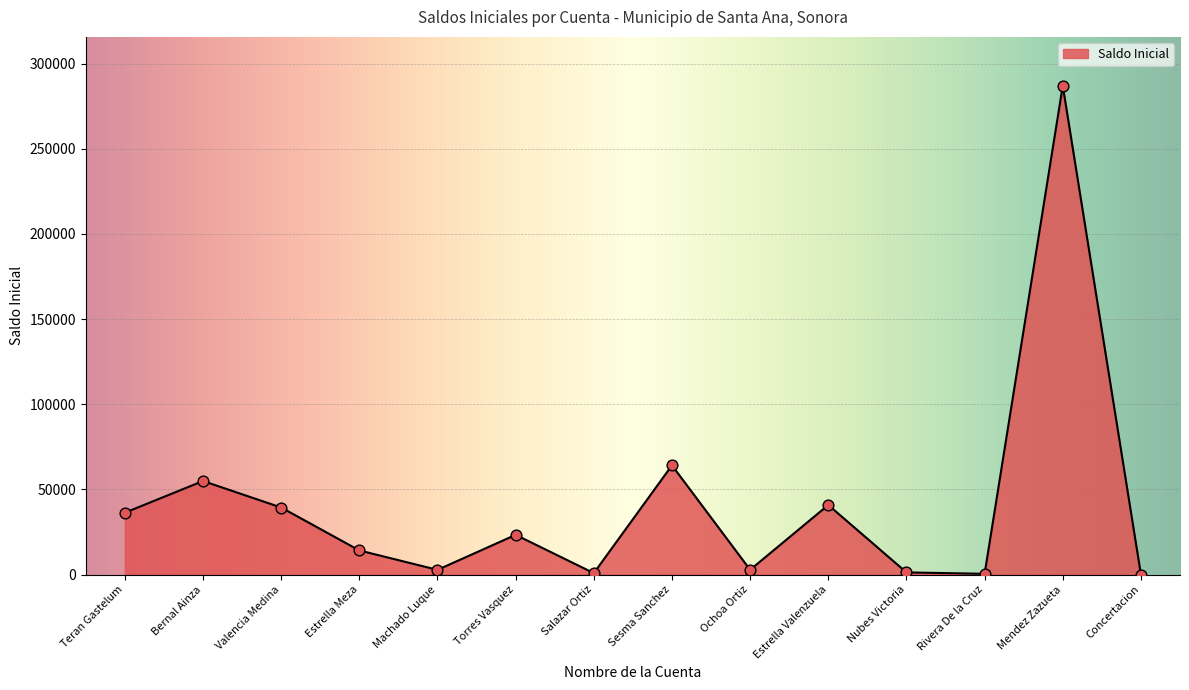

What is the change in value from Estrella Valenzuela to Concertacion?

-40832.2